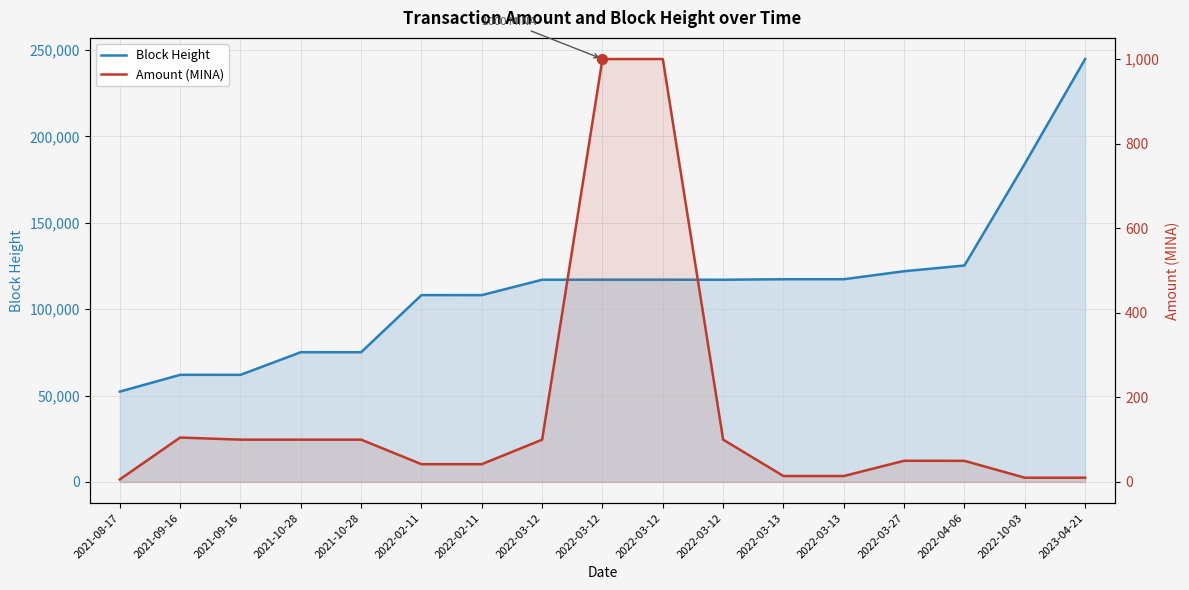

What is the total value across all series at 2022-03-13?

117355.0